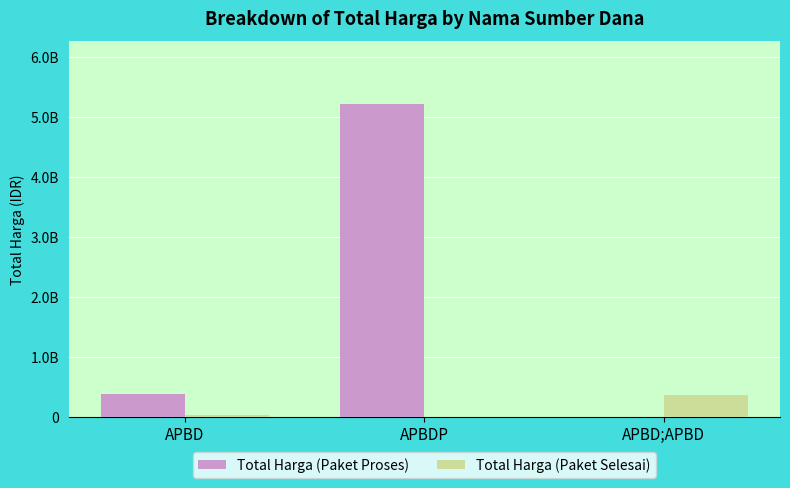

Reading right to left, extract all data points from this chart.

Total Harga (Paket Proses): 0	5224643740	396278515
Total Harga (Paket Selesai): 373404000	0	34292000